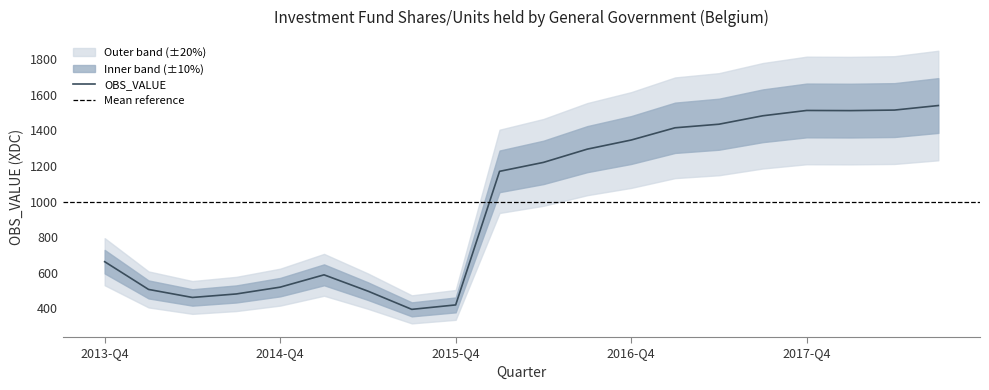

Rank the categories by value from highest to lowest.

2018-Q3, 2018-Q2, 2017-Q4, 2018-Q1, 2017-Q3, 2017-Q2, 2017-Q1, 2016-Q4, 2016-Q3, 2016-Q2, 2016-Q1, 2013-Q4, 2015-Q1, 2014-Q4, 2014-Q1, 2015-Q2, 2014-Q3, 2014-Q2, 2015-Q4, 2015-Q3